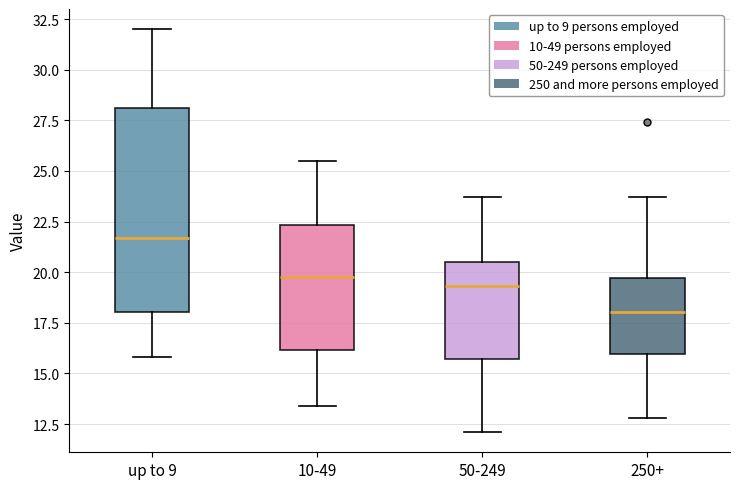

Reading left to right, read every box against the y-axis: the position of its median line, the range the box covers, and the ends of its whiskers. The values are not printed on the chart, so give them approximately, as read against the axis.

up to 9: median 21.5, box 18.0 to 28.0, whiskers 16.0 to 32.0
10-49: median 20.0, box 16.0 to 22.5, whiskers 13.5 to 25.5
50-249: median 19.5, box 15.5 to 20.5, whiskers 12.0 to 23.5
250+: median 18.0, box 16.0 to 19.5, whiskers 13.0 to 23.5